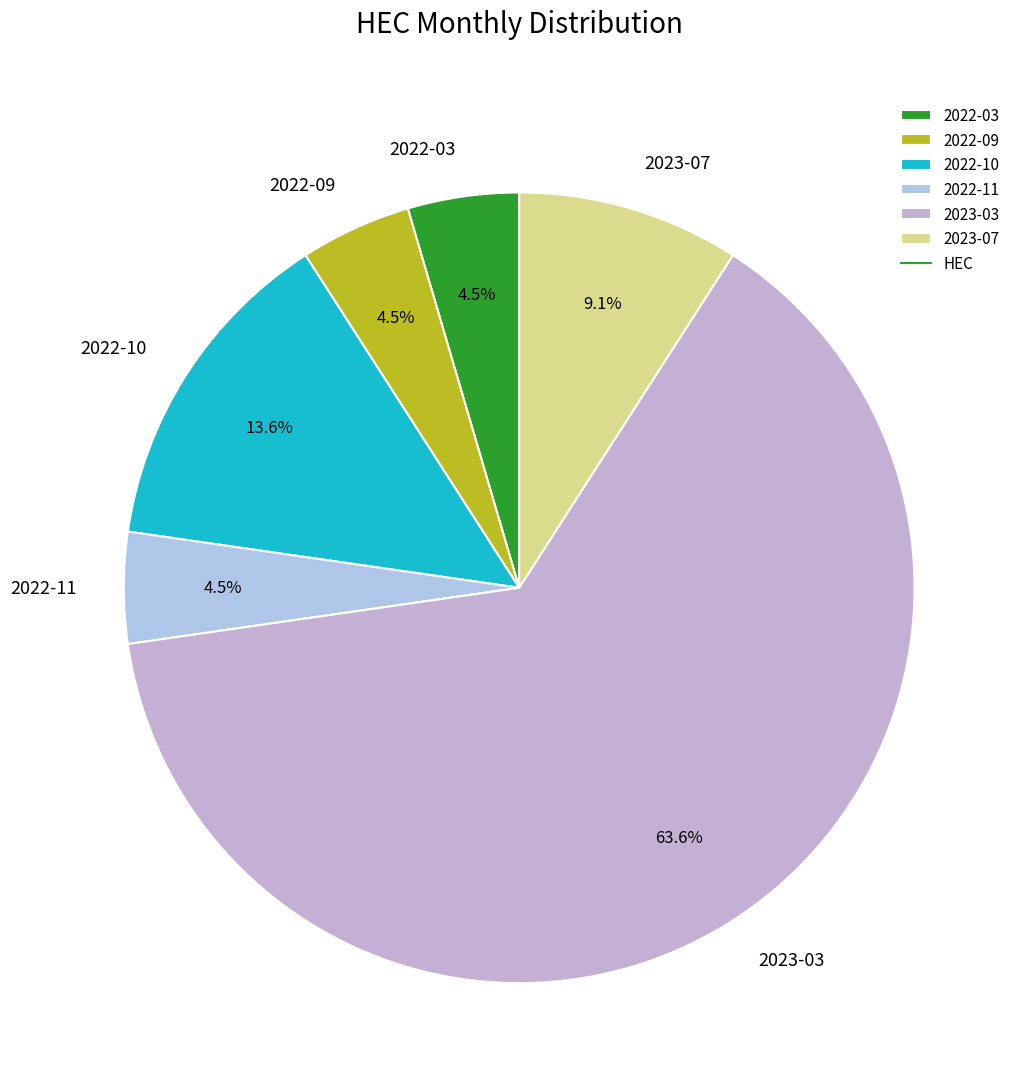

Combined, what portion of the pie is 2022-09 and 2023-03?

68.2%